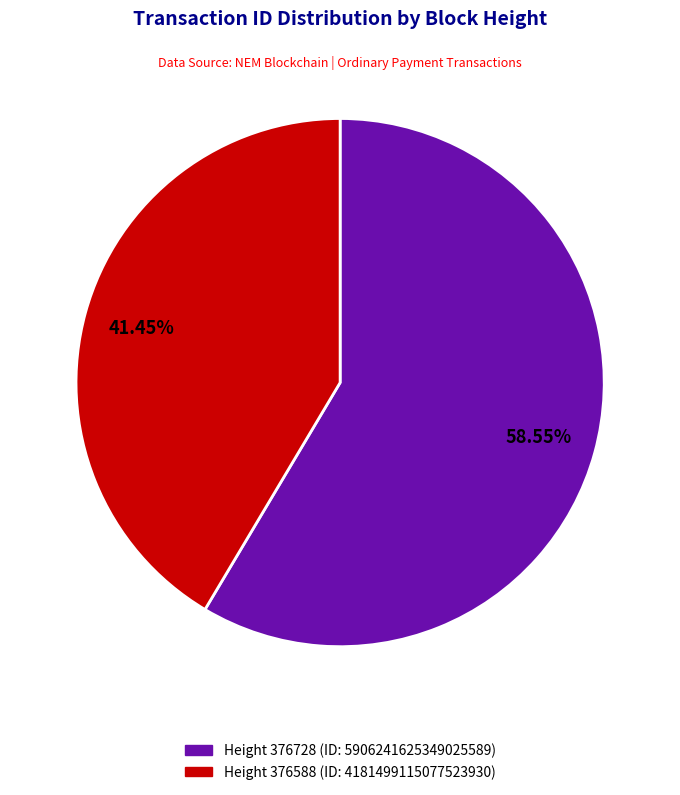

Which category has the biggest portion of the pie?

Height 376728 (ID: 5906241625349025589)